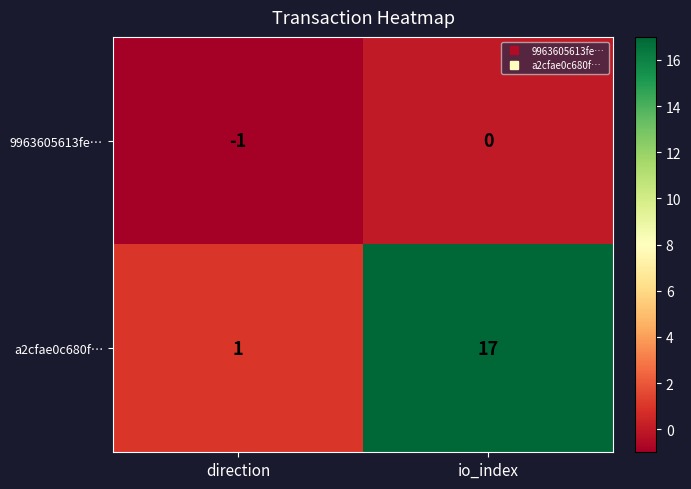

What is the difference between the a2cfae0c680f… values at io_index and direction?

16